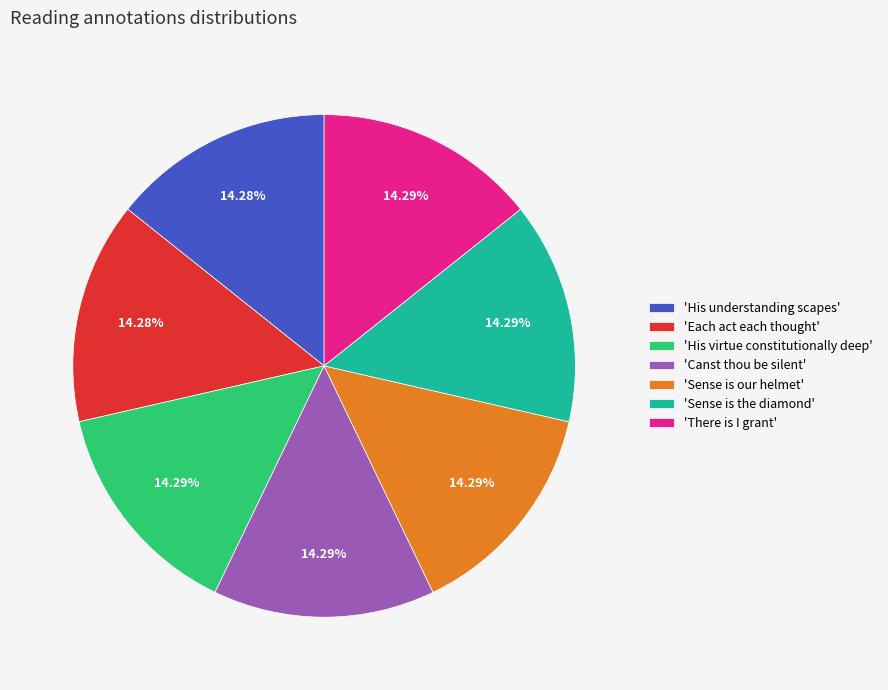

To the nearest percent, what is the average slice percentage?

14%